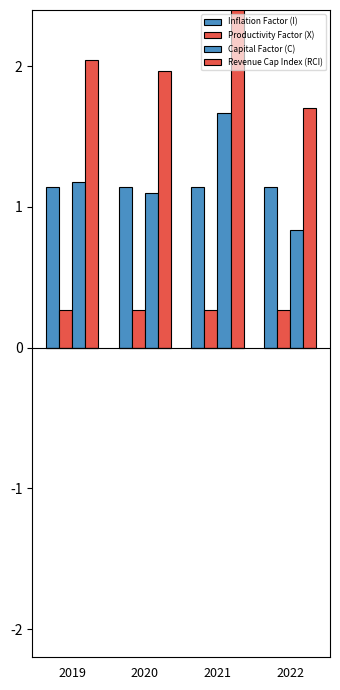

Does the chart contain any negative values?

No